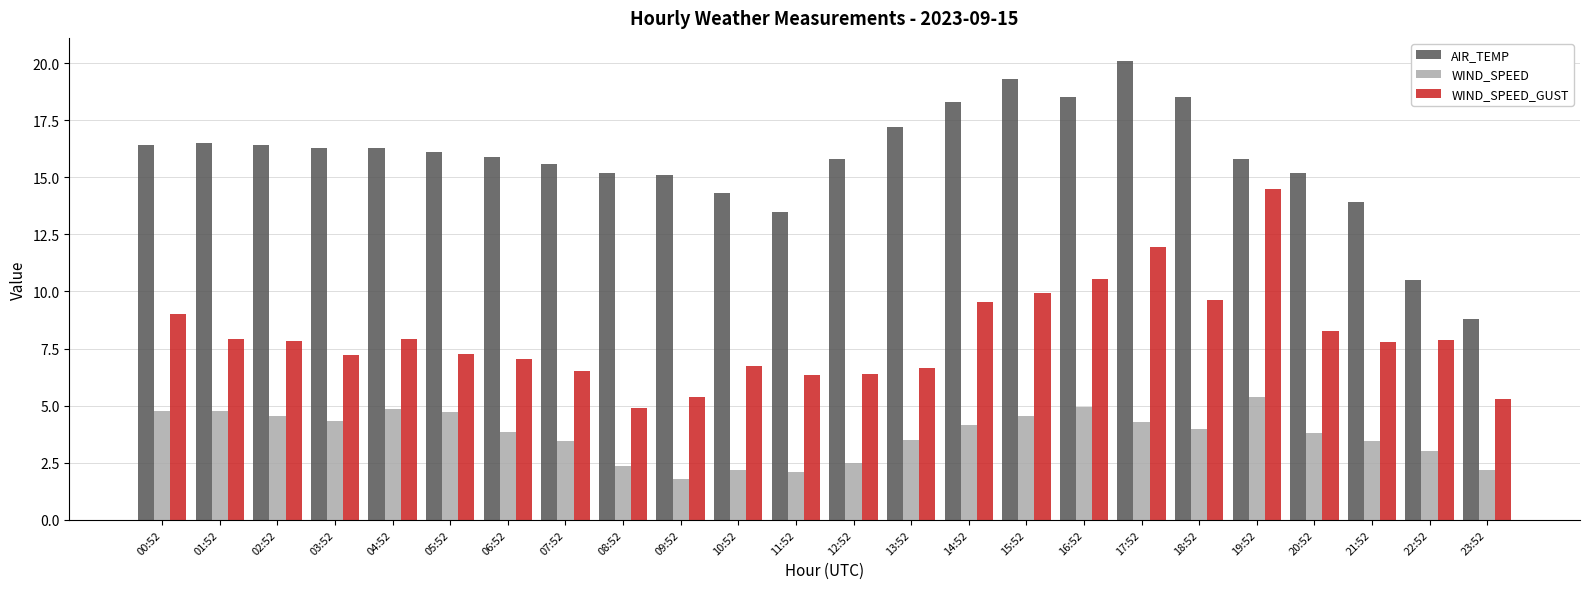

Where does the AIR_TEMP series first go above 16?

00:52